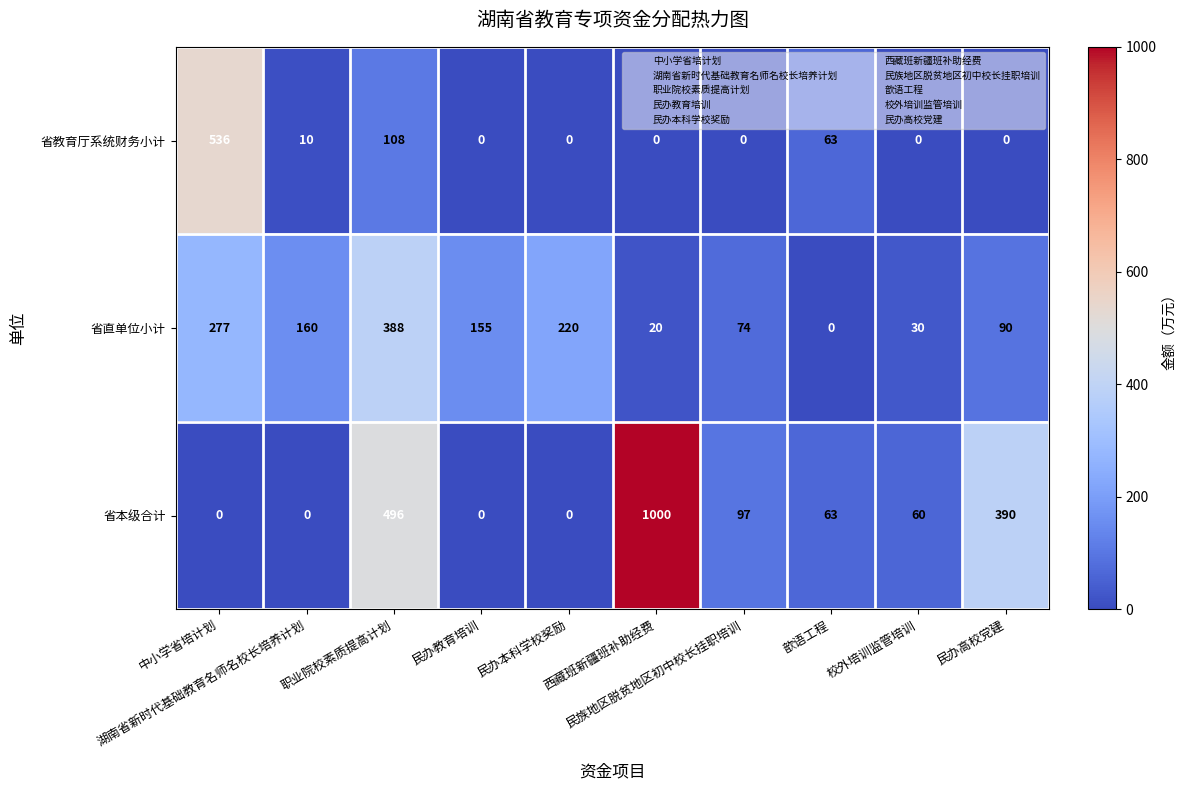

Which series has the largest total across all categories?

省本级合计